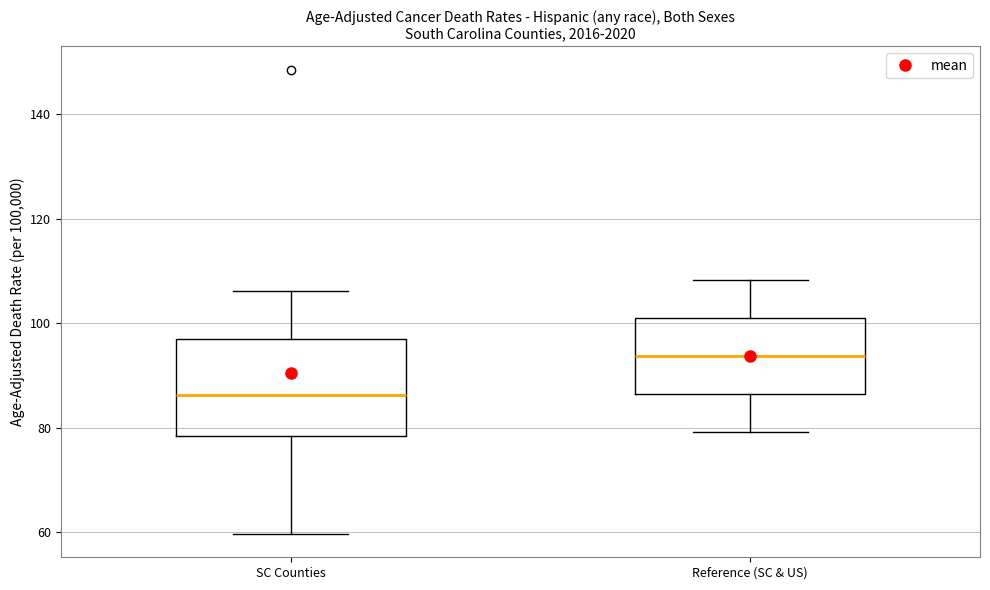

Comparing the boxes themselves (not the whiskers), which one is the tallest?

SC Counties